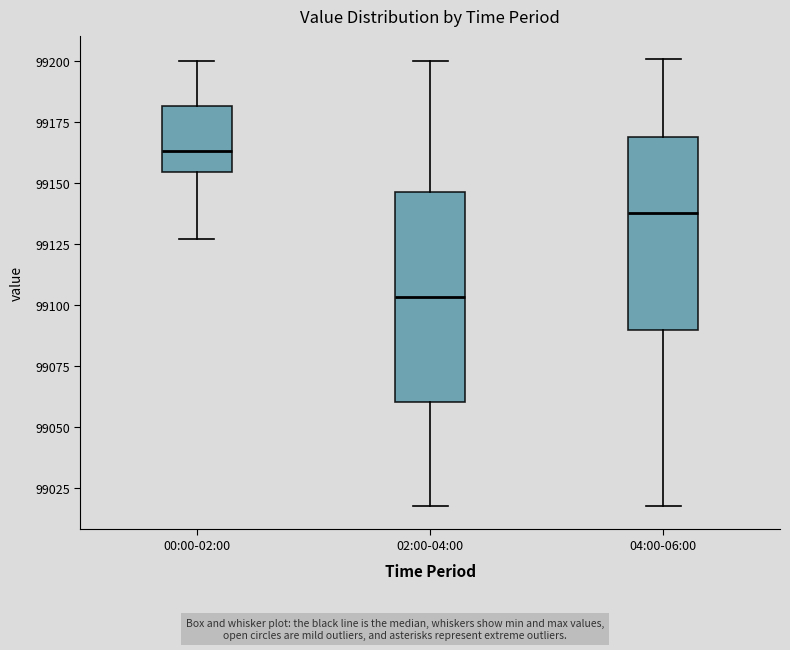

Which box has the highest median line?

00:00-02:00